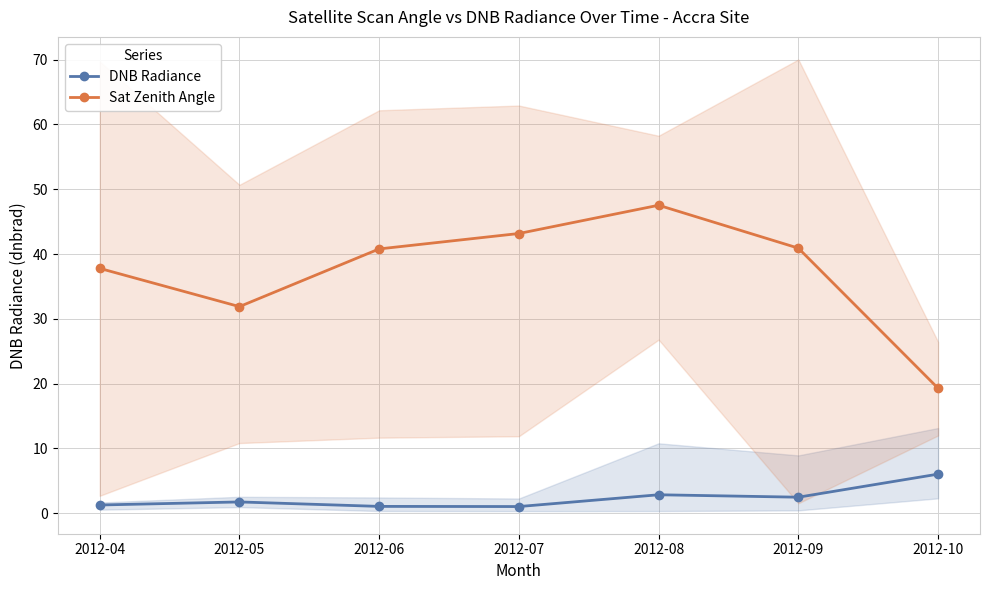

Which category has the highest value across all series?

2012-08